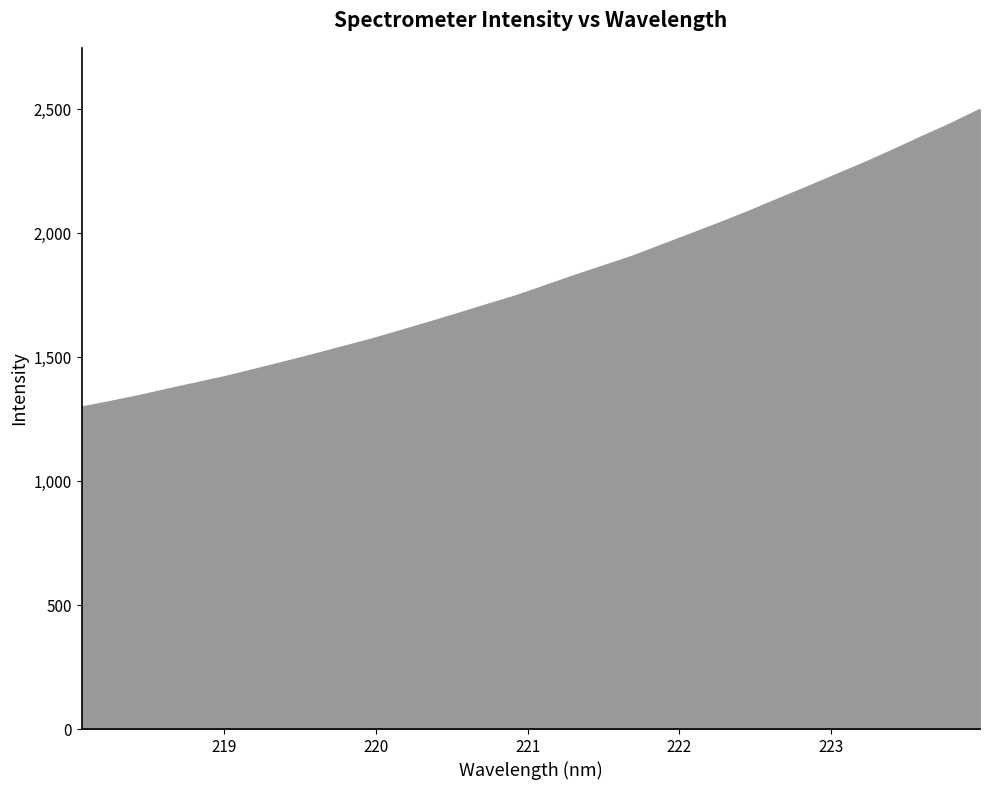

What is the greatest value displayed?

2498.2